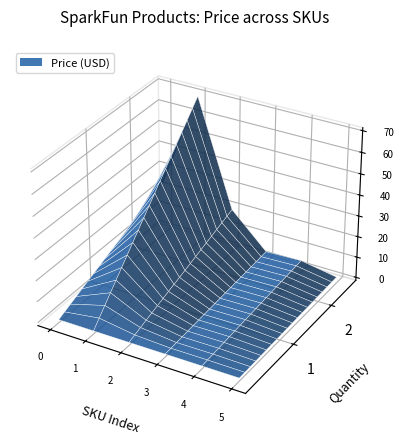

Reading left to right, list all the values displayed in this chart.

Price (USD): KIT-09883=24.9	TOL-09466=70.0	KIT-10003=19.9	COM-09426=4.0	CAB-00512=4.5	PRT-00139=1.5
Quantity: KIT-09883=1.0	TOL-09466=1.0	KIT-10003=1.0	COM-09426=2.0	CAB-00512=1.0	PRT-00139=2.0